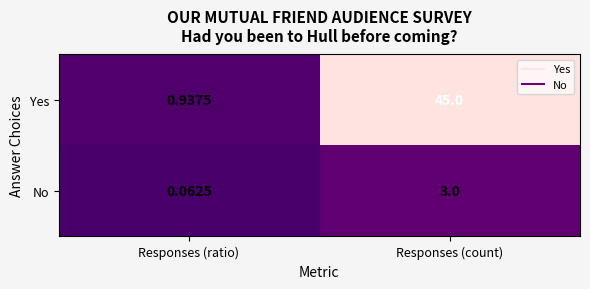

At which category is the sum across all series the highest?

Responses (count)